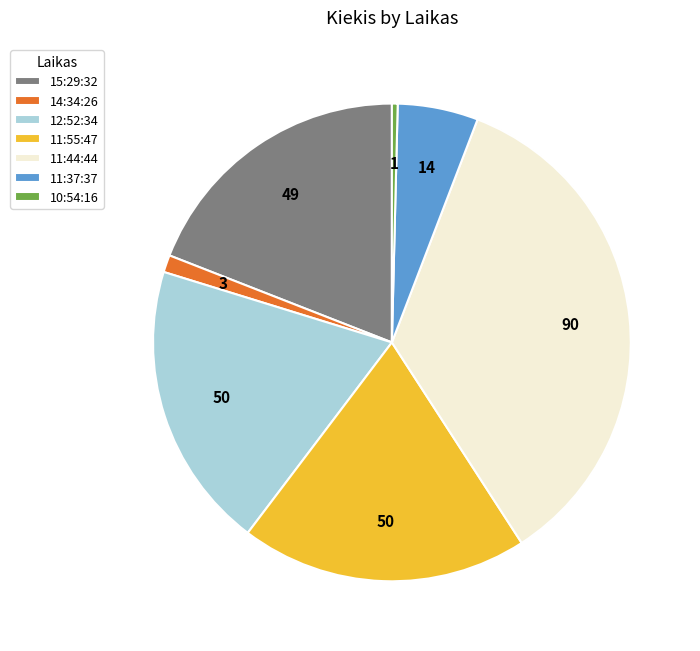

True or false: 11:55:47 accounts for 19% of the total.

True